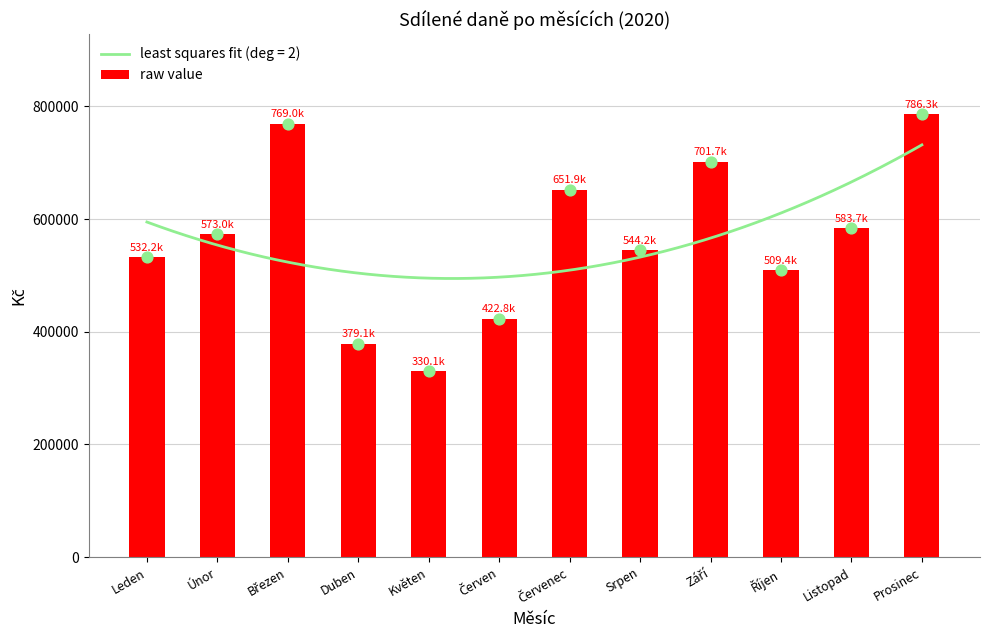

Approximately how many times larger is the value at Červen compared to Listopad?

0.7